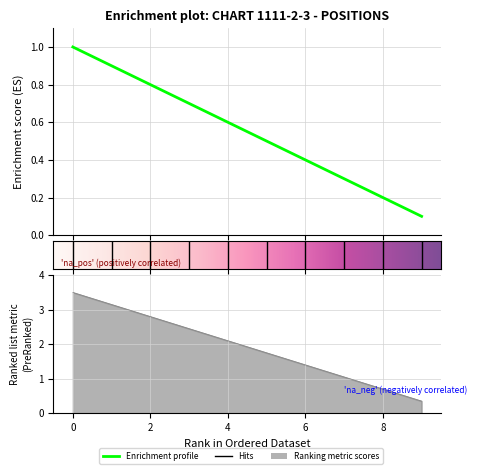

Count the number of categories in the chart.

10